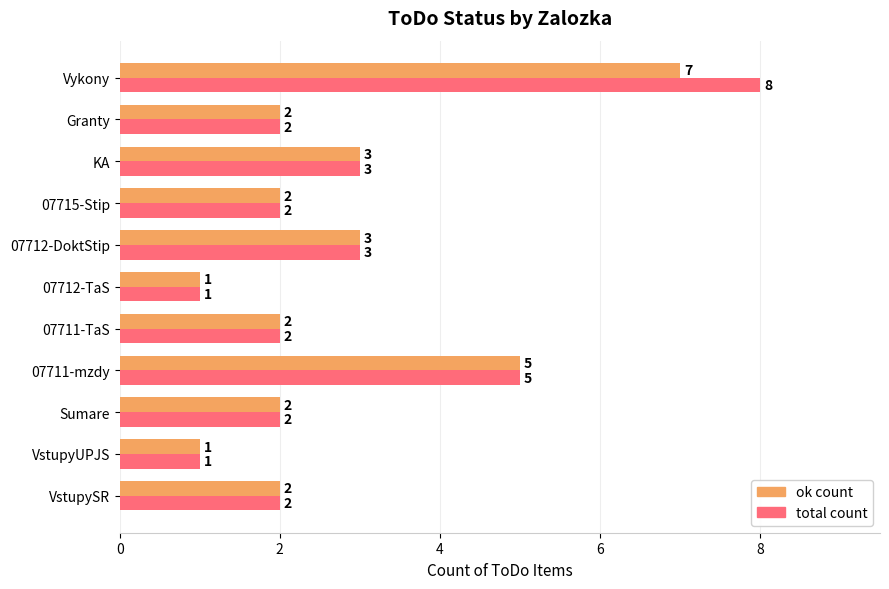

How many series are shown in this chart?

2